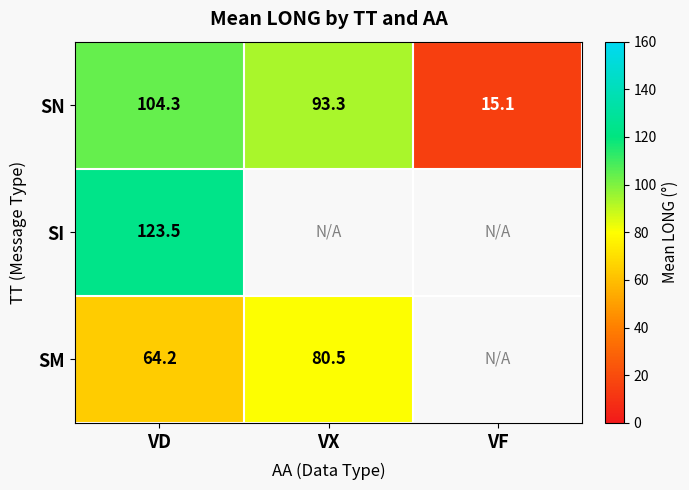

What is the total value across all series at VD?

292.0